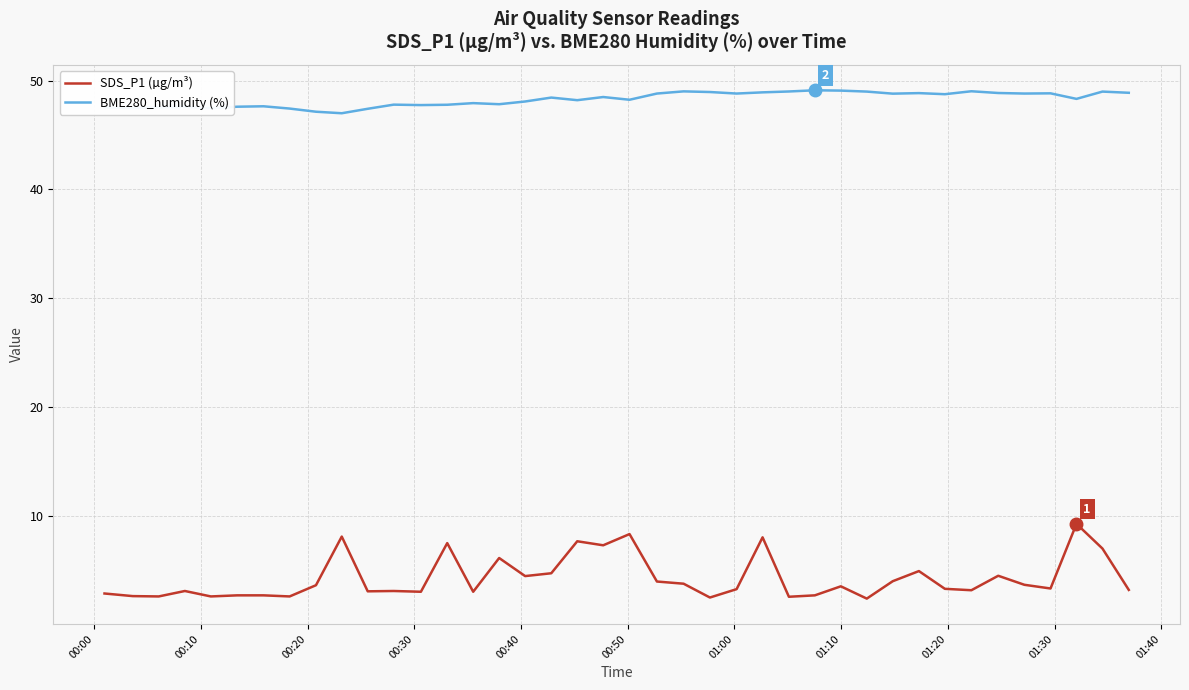

What is the minimum value for BME280_humidity (%)?

47.0